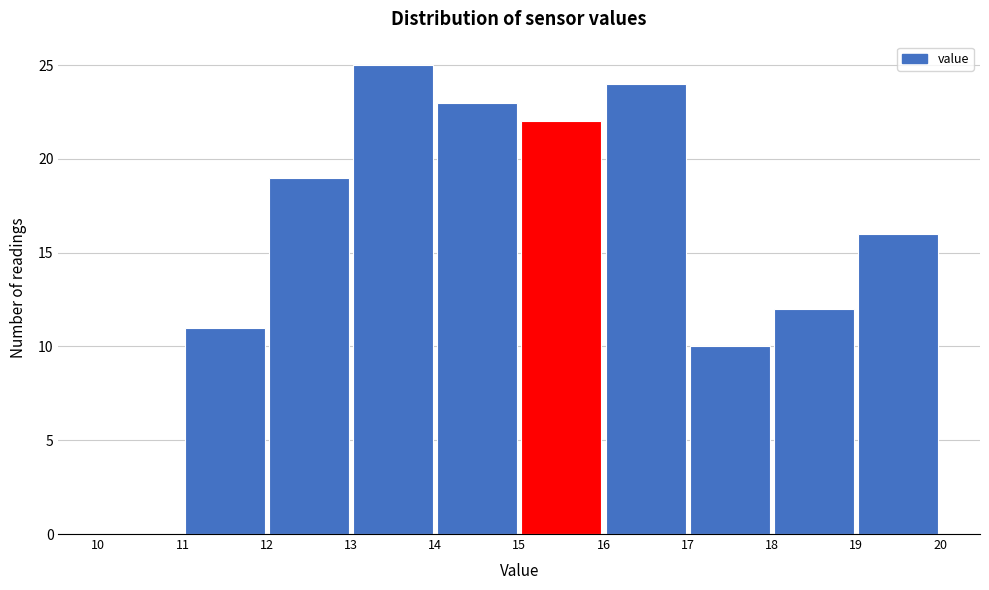

Which range on the x-axis has the tallest bar?

13 to 14